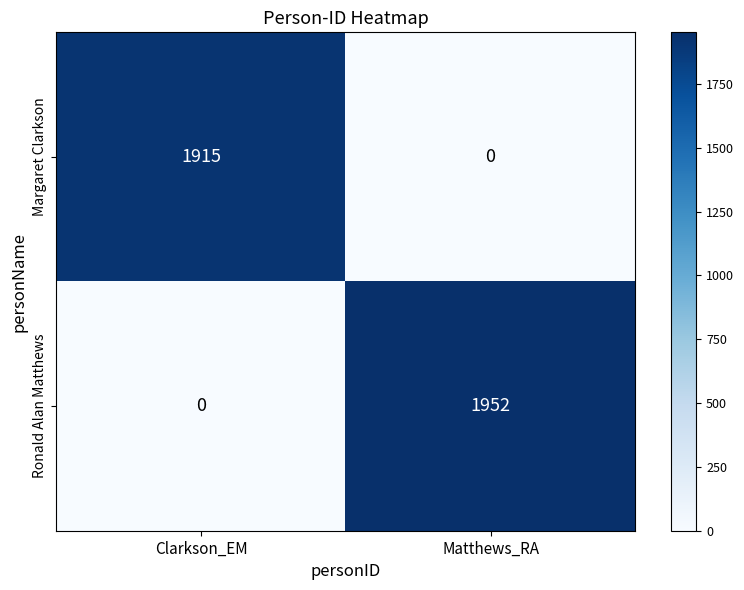

What is the difference between the highest and lowest values at Clarkson_EM?

1915